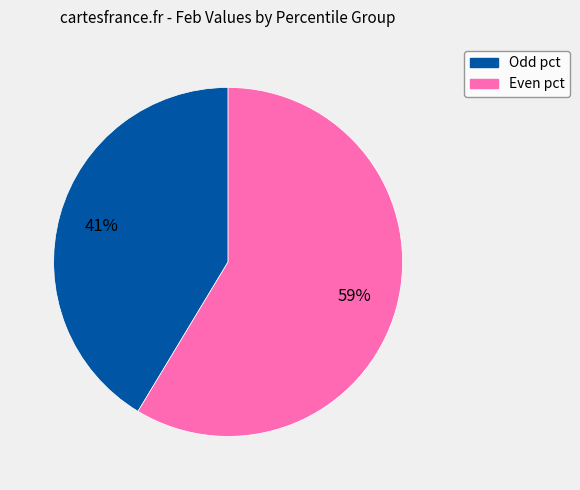

How many segments does this pie chart have?

2